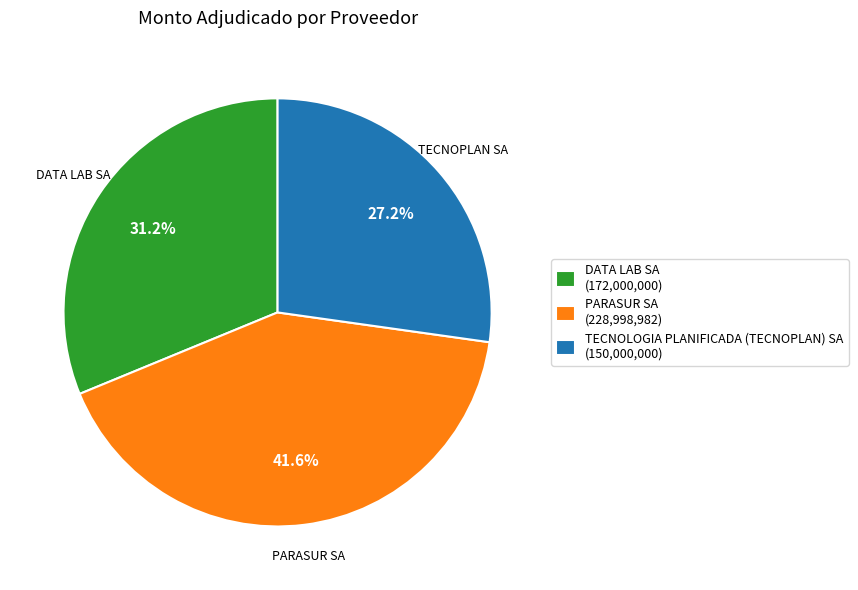

To the nearest percent, what is the difference between the largest and smallest slice percentages?

14%